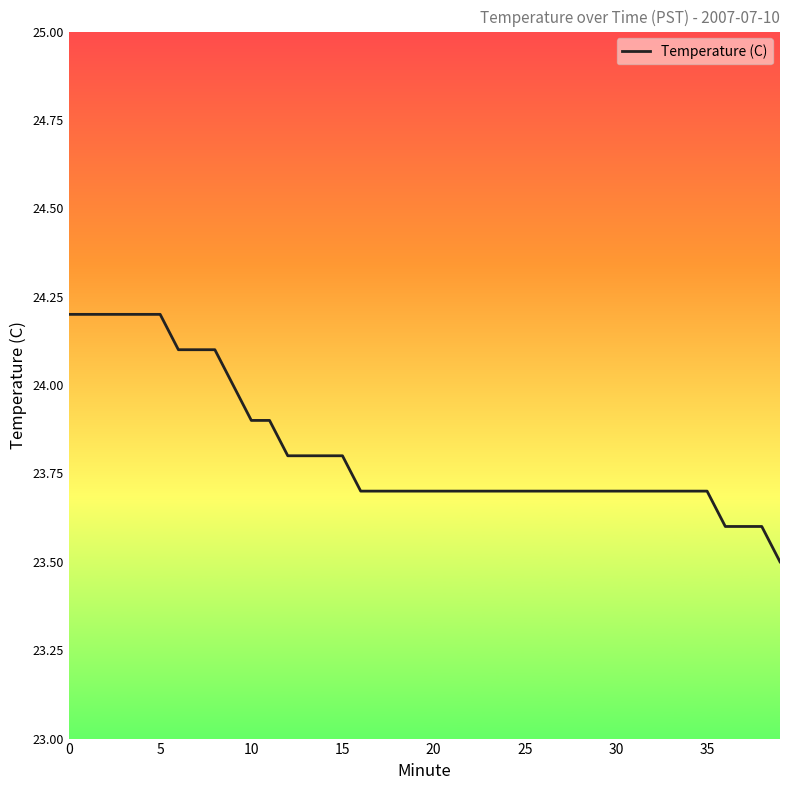

What is the difference between the maximum and minimum values?

0.7